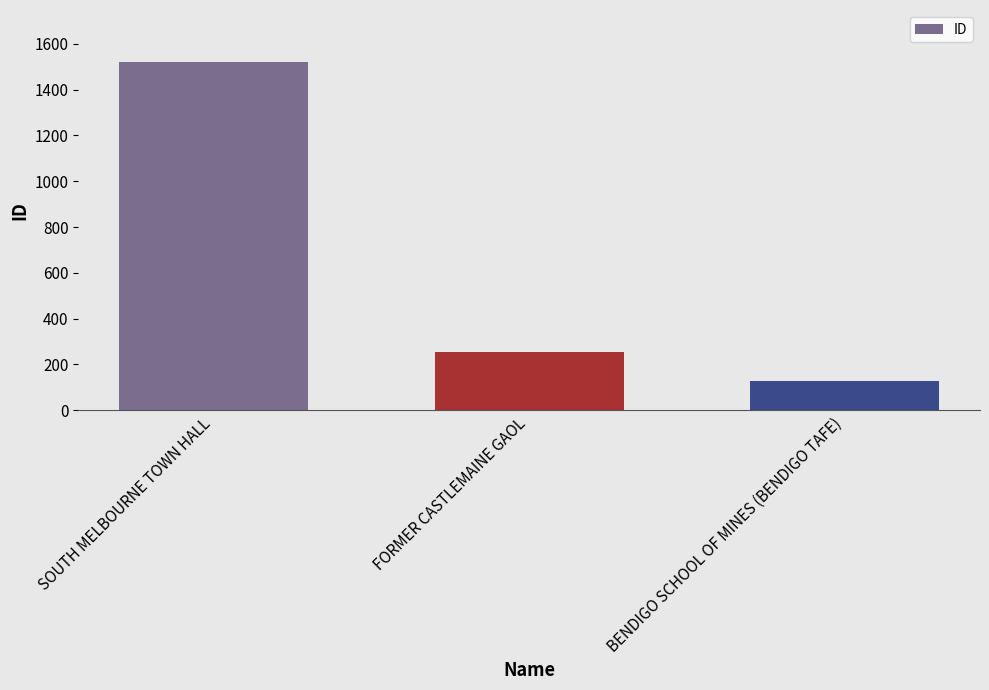

How many distinct data groups are displayed?

1